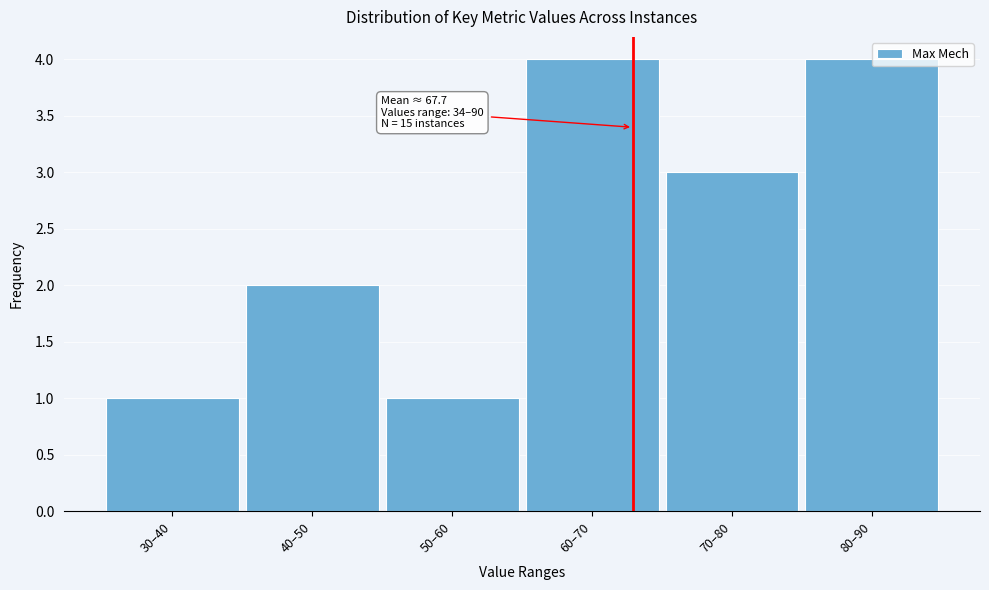

What is the value of the 5th bar from the left?

3